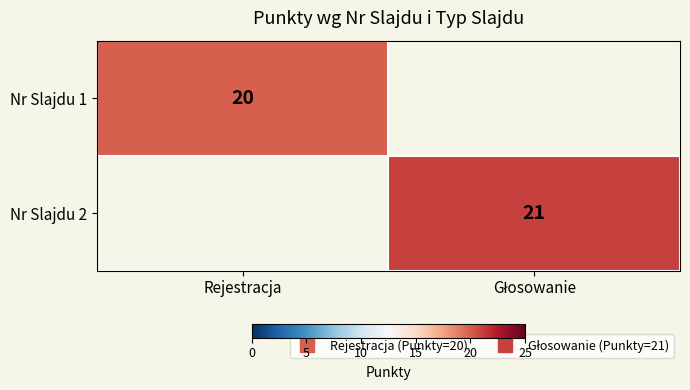

The Nr Slajdu 2 series shows 21.0 at Głosowanie. True or false?

True